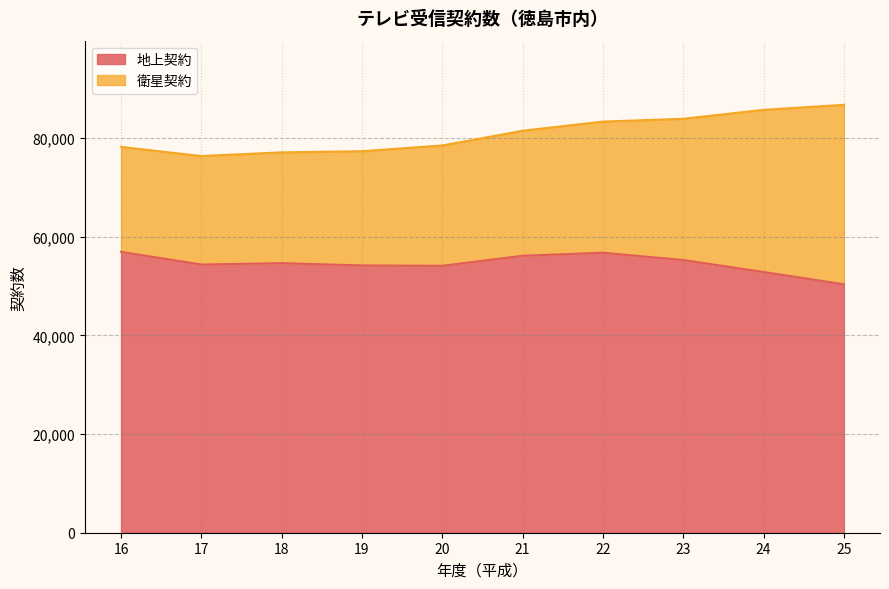

Reading right to left, extract all data points from this chart.

25=50348	24=52842	23=55267	22=56746	21=56126	20=54088	19=54169	18=54629	17=54350	16=56916